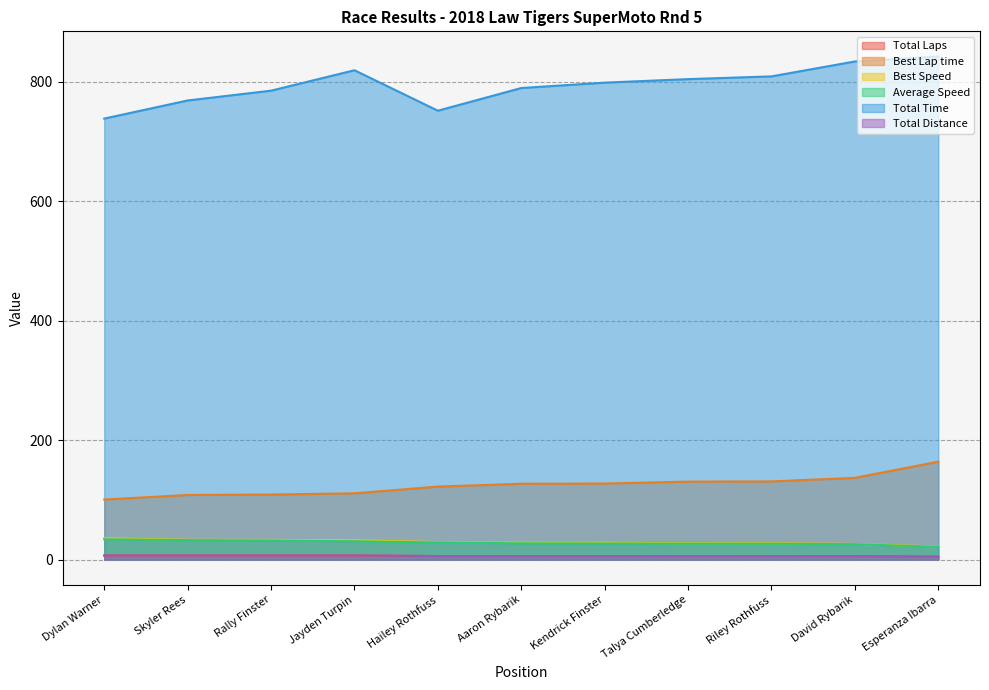

Where does the Total Laps series first go above 6?

Dylan Warner